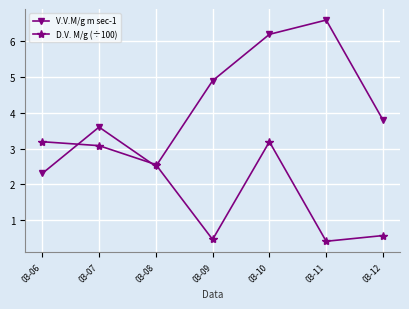

After their last crossing, which series has the higher values: D.V. M/g (÷100) or V.V.M/g m sec-1?

V.V.M/g m sec-1